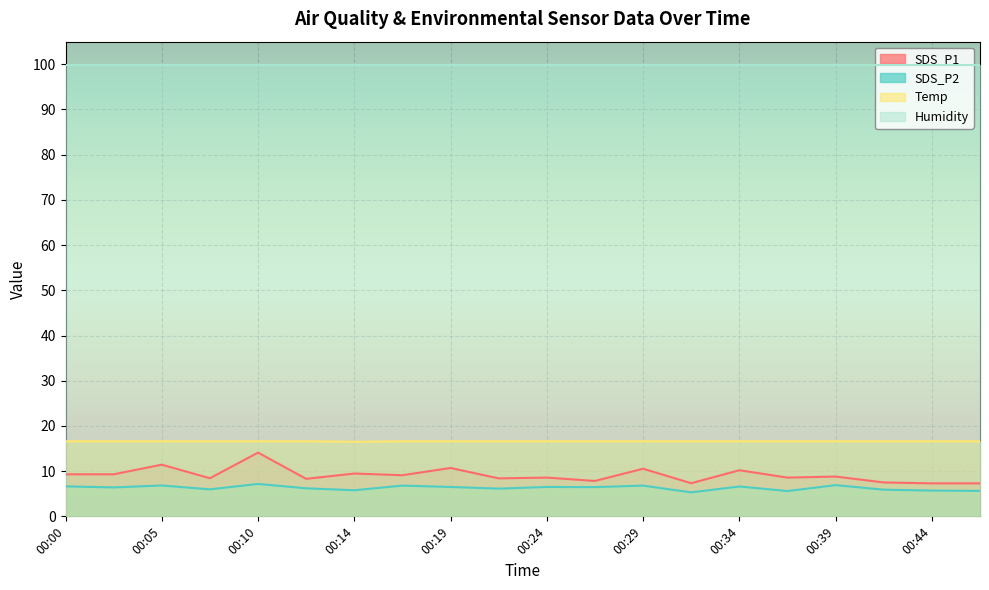

What is the value of the SDS_P1 point at the 18th from the left?

7.5